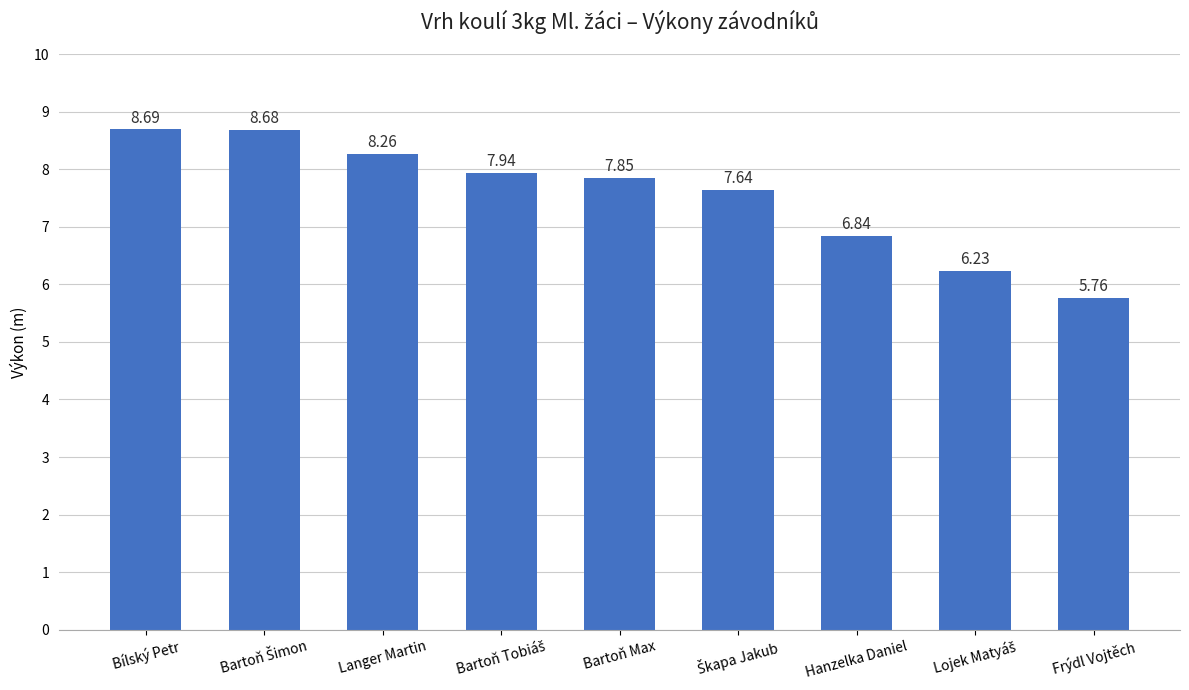

Where is the data nearest to the value 7?

Hanzelka Daniel